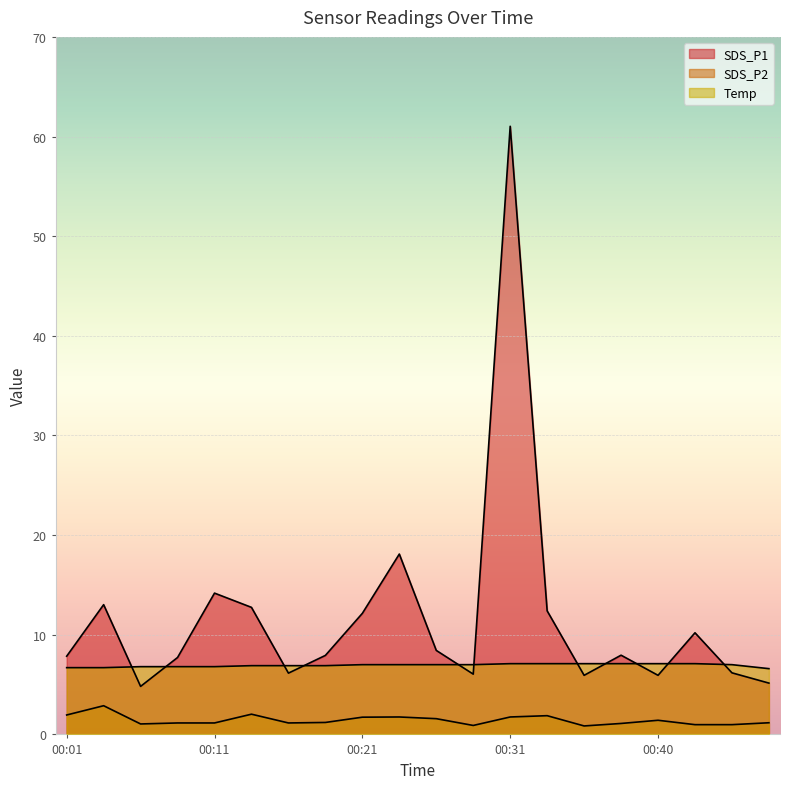

At which category is the sum across all series the highest?

00:31